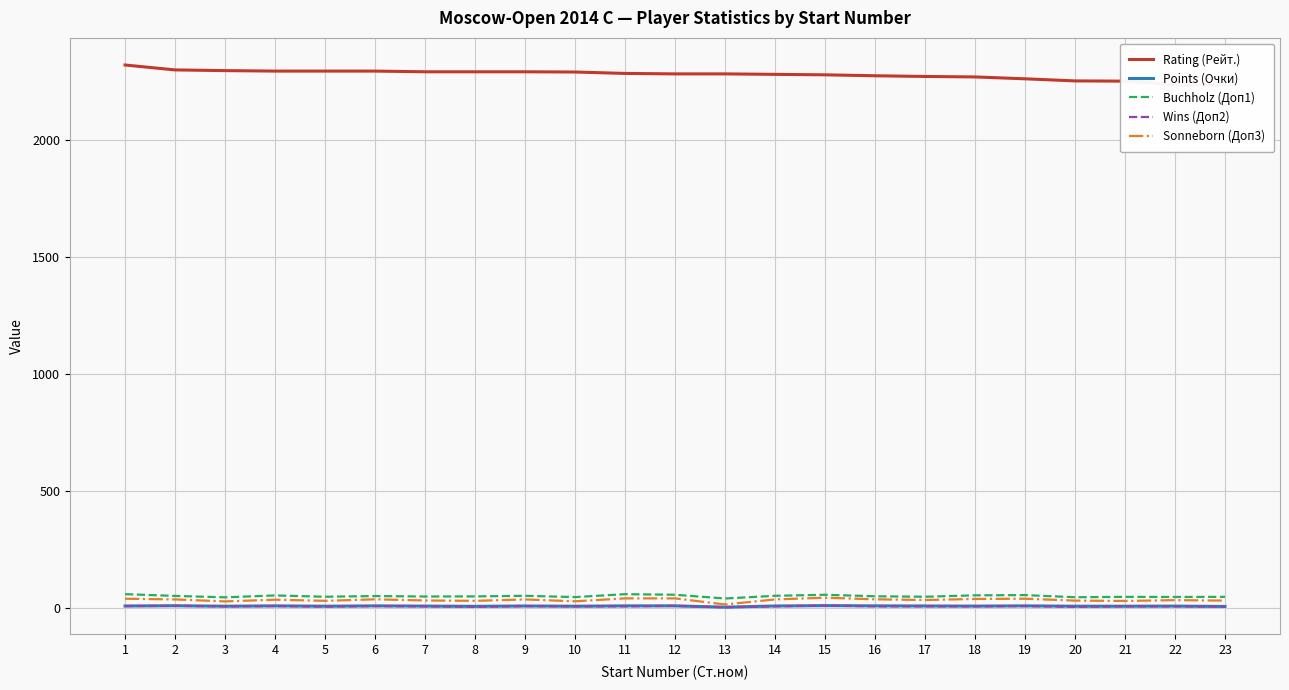

What are all the series names shown in the legend?

Rating (Рейт.), Points (Очки), Buchholz (Доп1), Wins (Доп2), Sonneborn (Доп3)